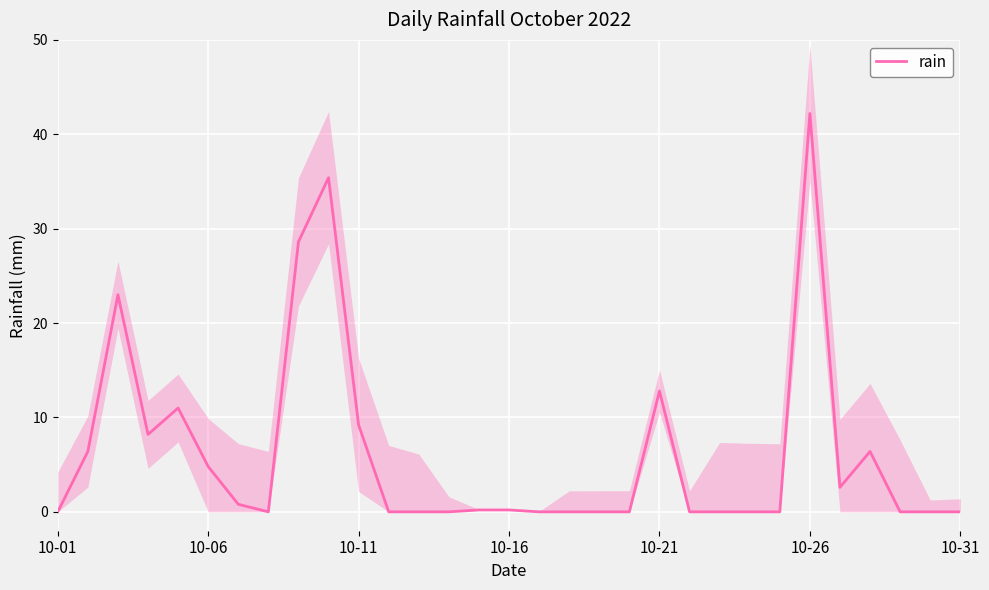

At which label does rain reach its peak?

10-26